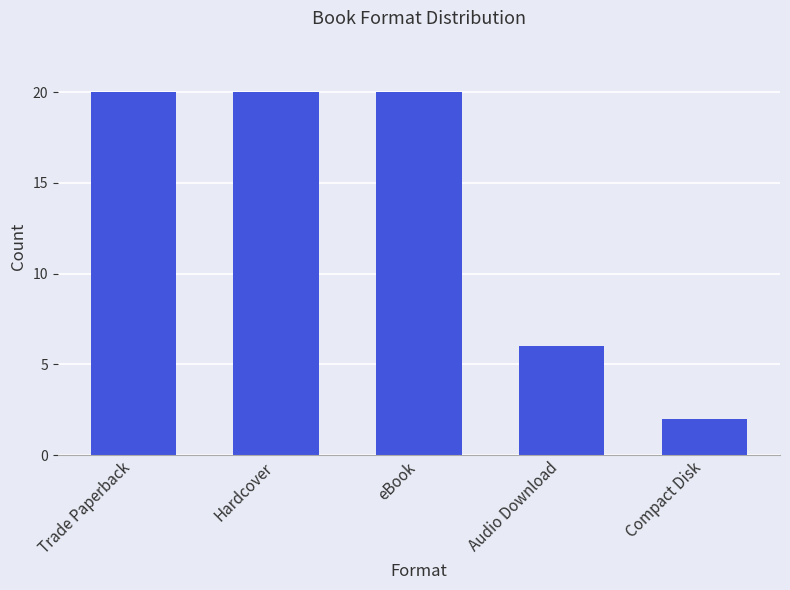

What is the maximum value shown in the chart?

20